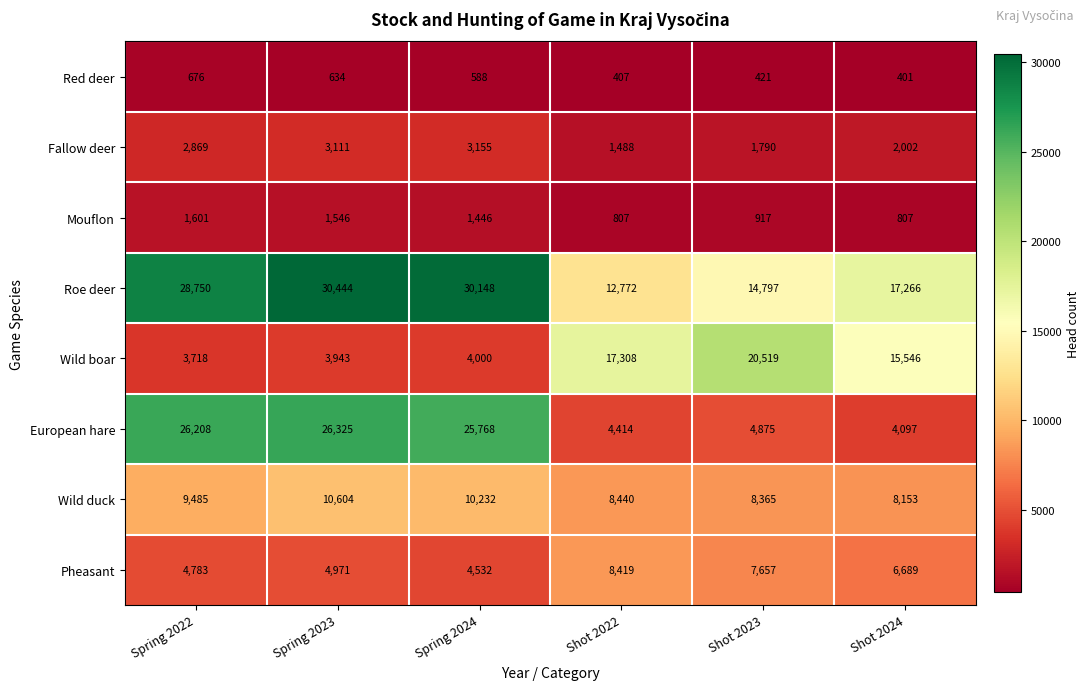

What is the spread (max minus min) of values at Shot 2024?

16865